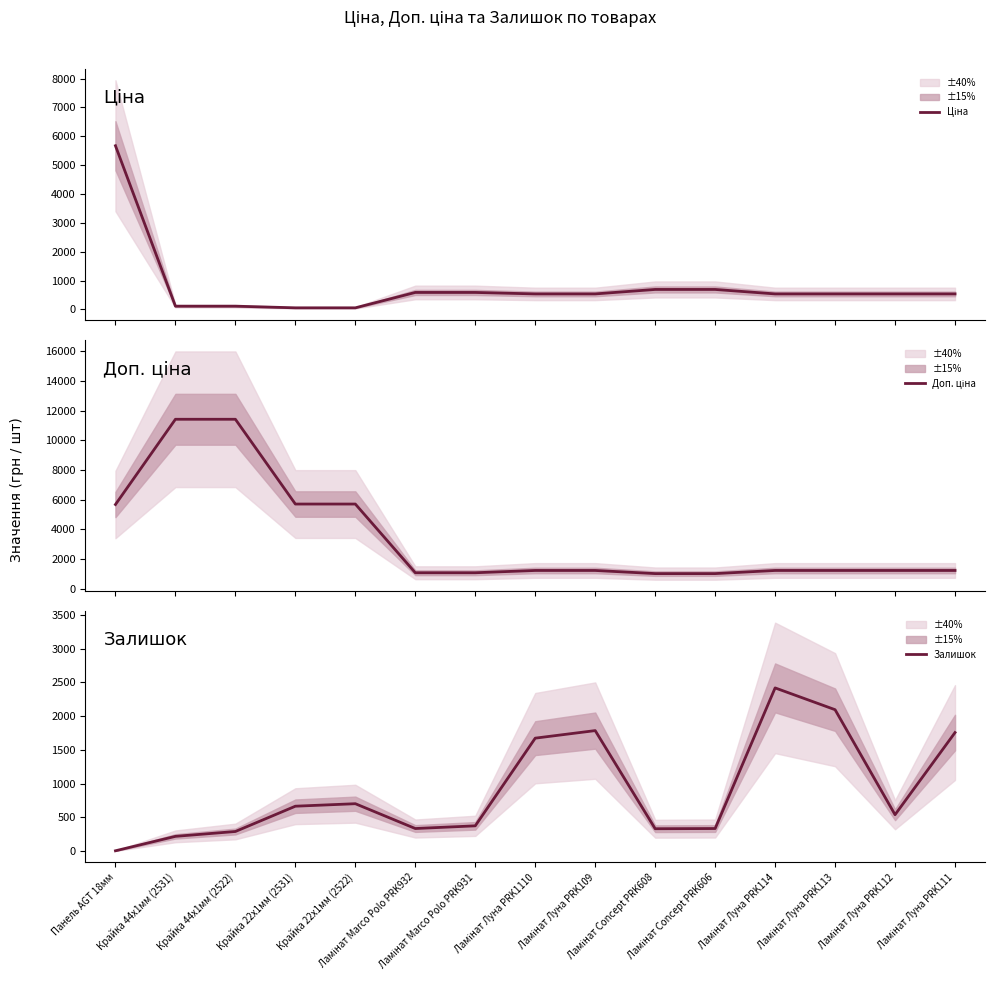

True or false: Доп. ціна and Ціна intersect in this chart.

False